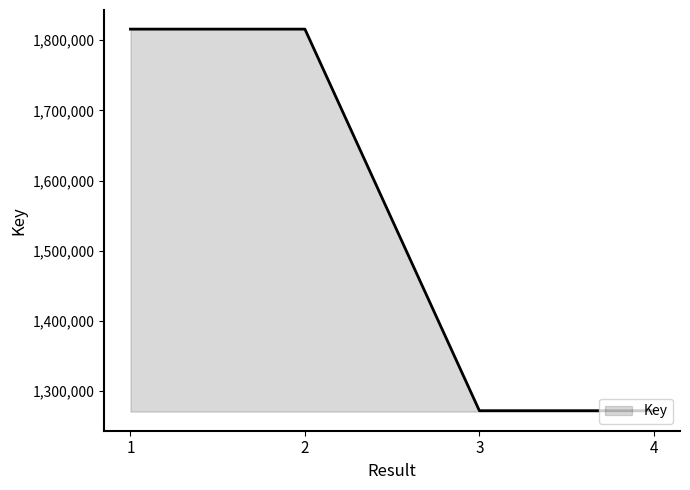

Does the chart display data point markers on the line(s)?

No